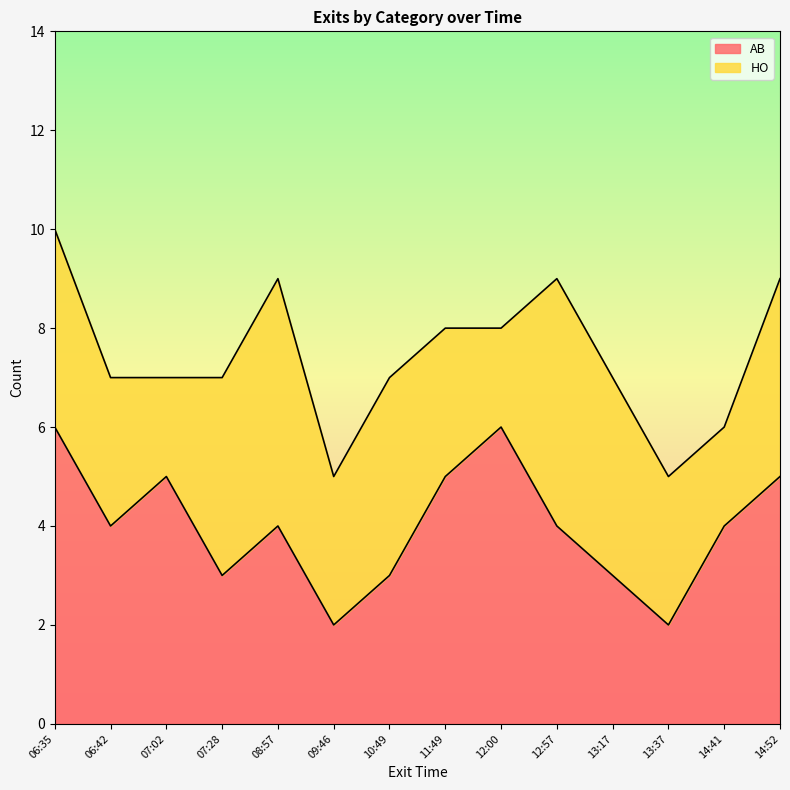

What is the ratio of the value at 09:46 to the value at 14:41?

0.5